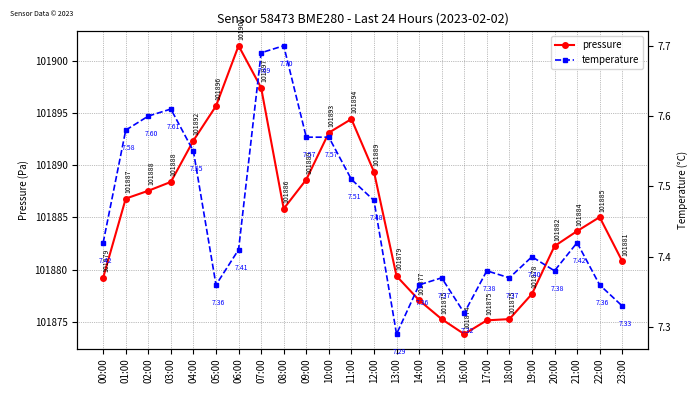

True or false: temperature has a value of 7.5 at 11:00.

True